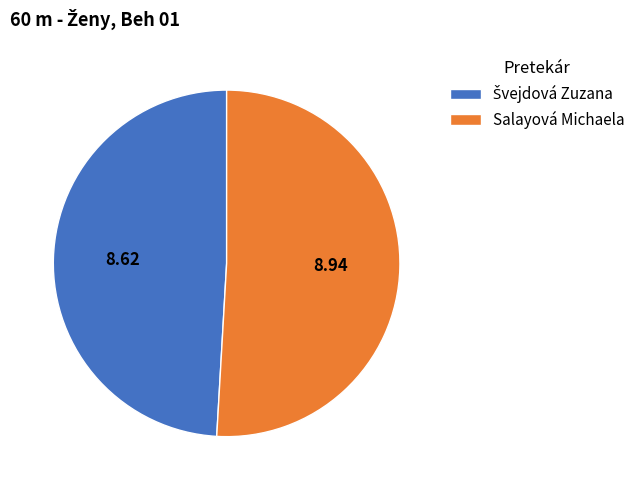

Which category accounts for the majority?

Salayová Michaela